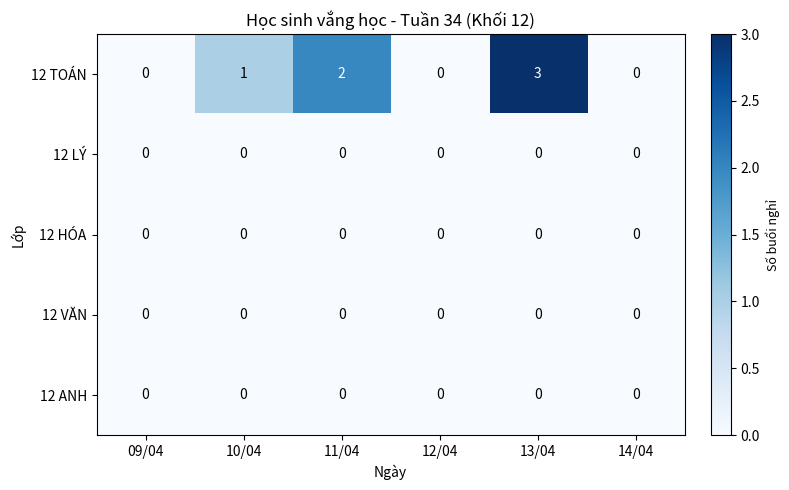

The 12 ANH series shows 0 at 11/04. True or false?

True